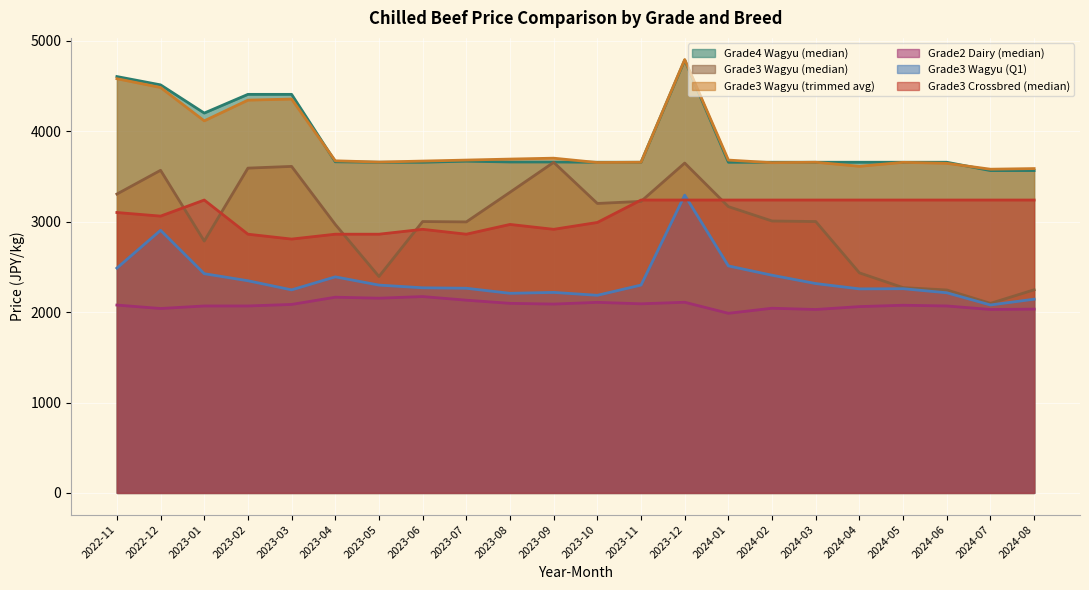

Count the Grade3 Crossbred (median) values in the range 2916 to 3240.

17